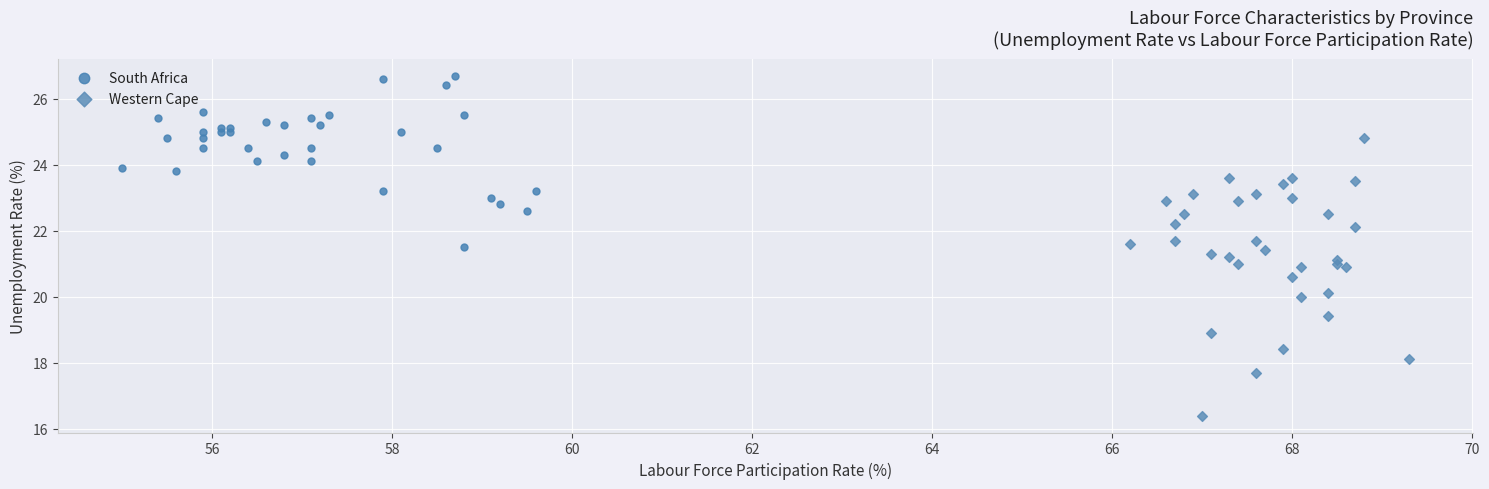

Which series reaches the minimum Y coordinate?

Western Cape